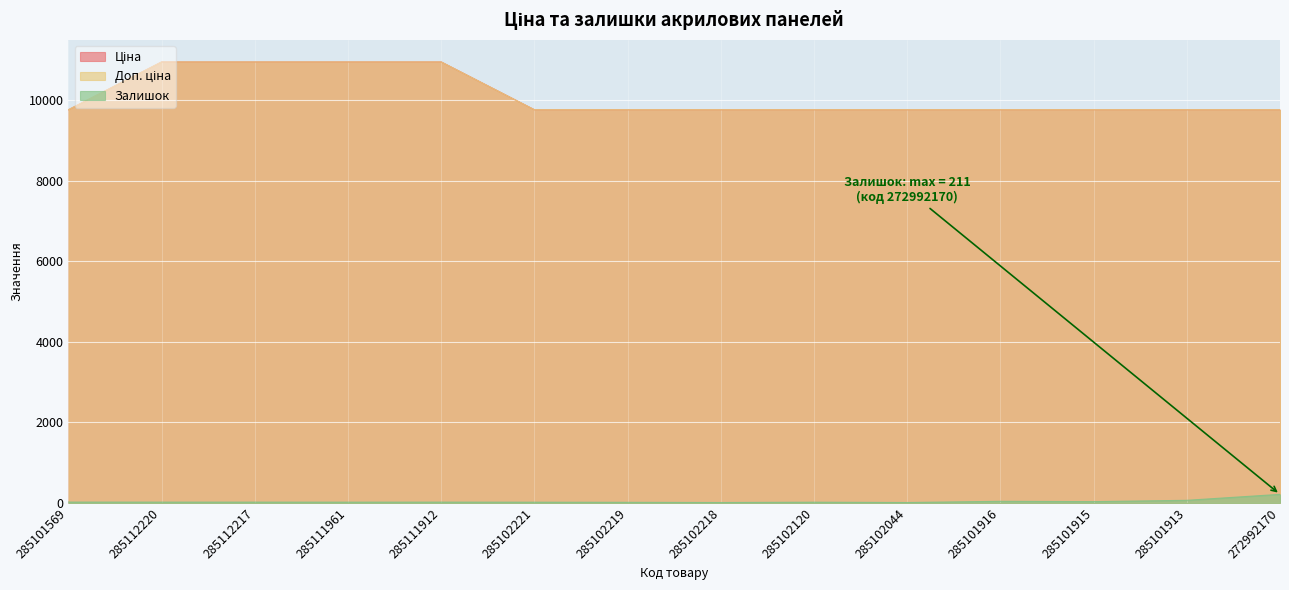

Which series has the widest spread of values?

Ціна